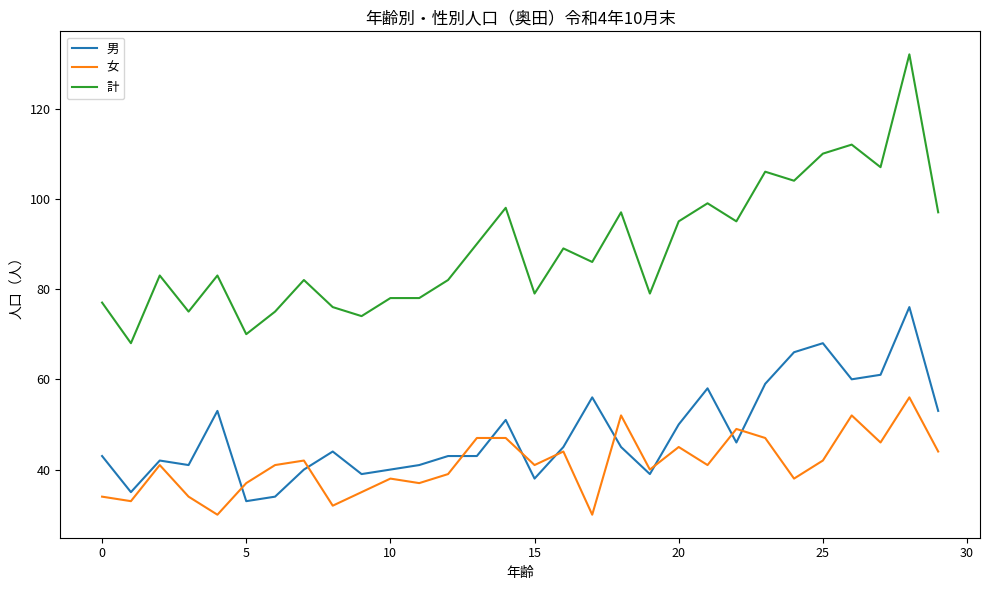

Which series has the largest total across all categories?

計